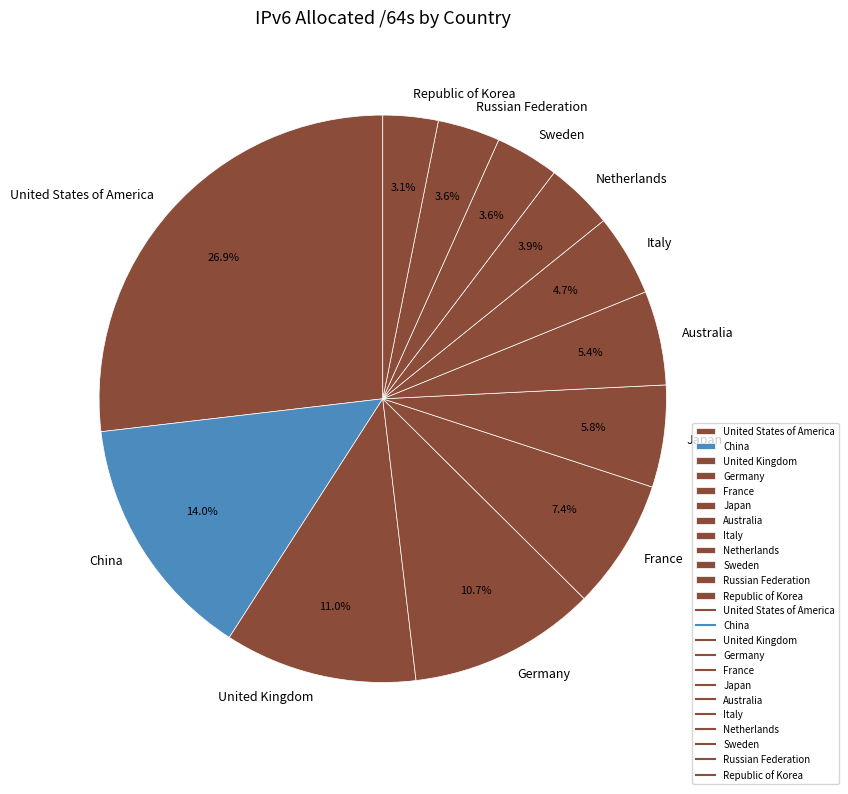

Is there a majority slice in this chart?

No